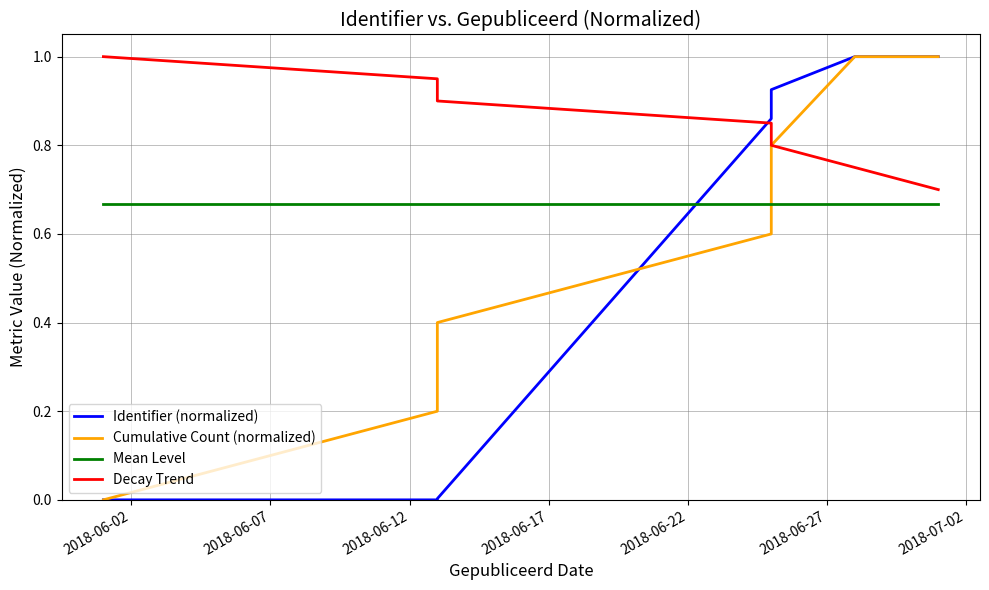

At how many categories does at least one series exceed 0?

7